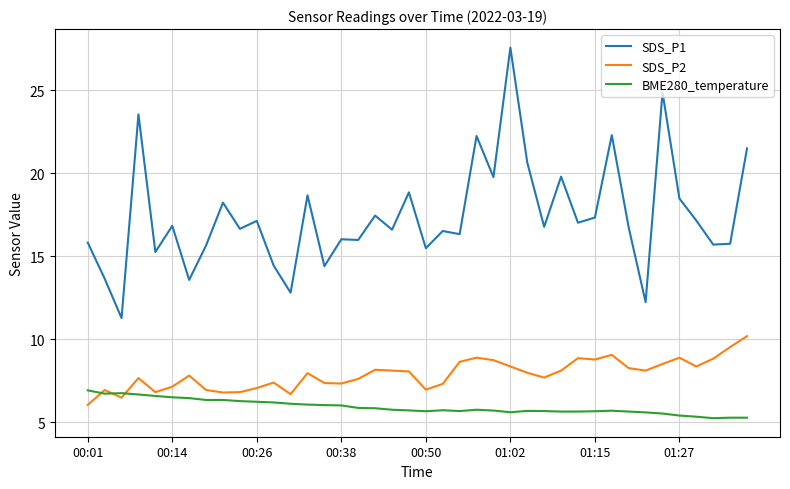

Rank the series by their maximum value, from lowest to highest.

BME280_temperature, SDS_P2, SDS_P1